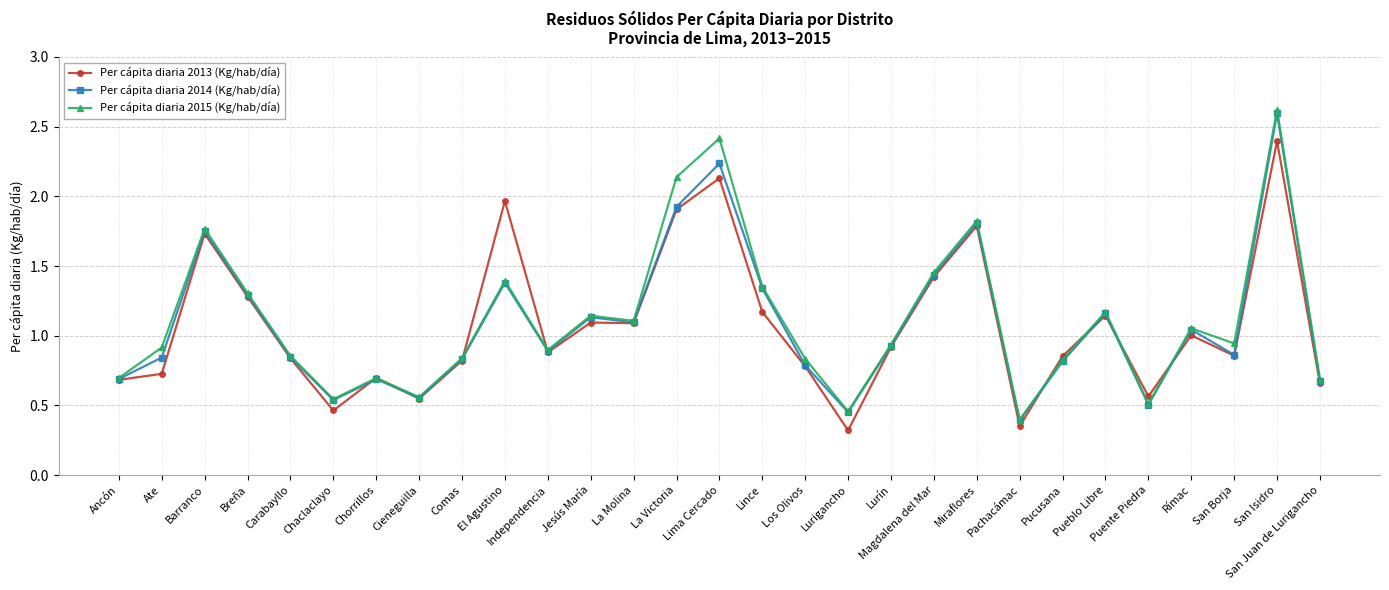

Which category has the lowest value in the Per cápita diaria 2014 (Kg/hab/día) series?

Pachacámac